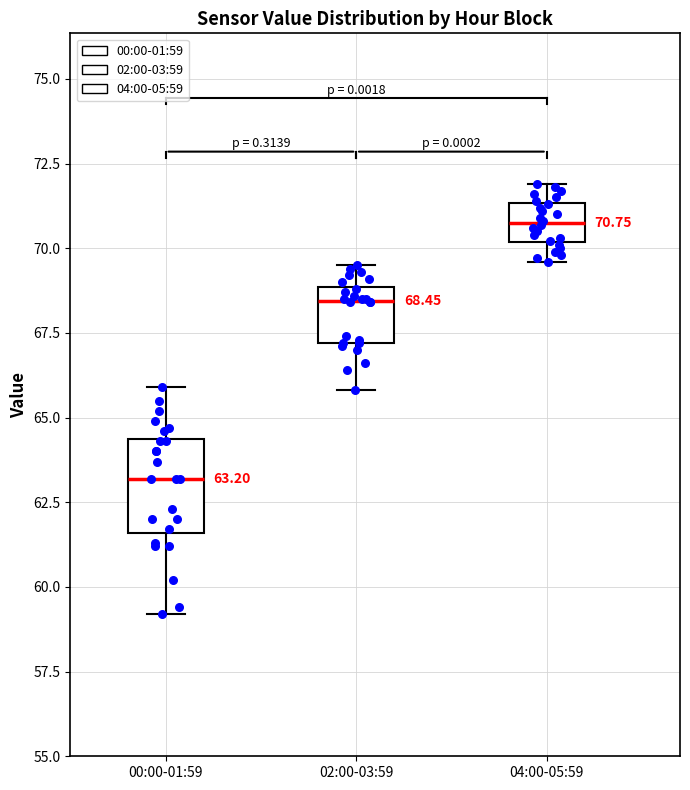

Which box has the highest median line?

04:00-05:59